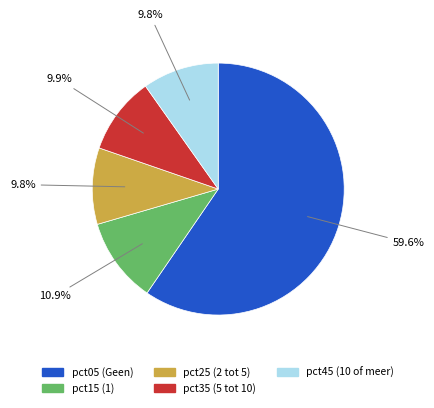

Does any single category account for the majority?

Yes